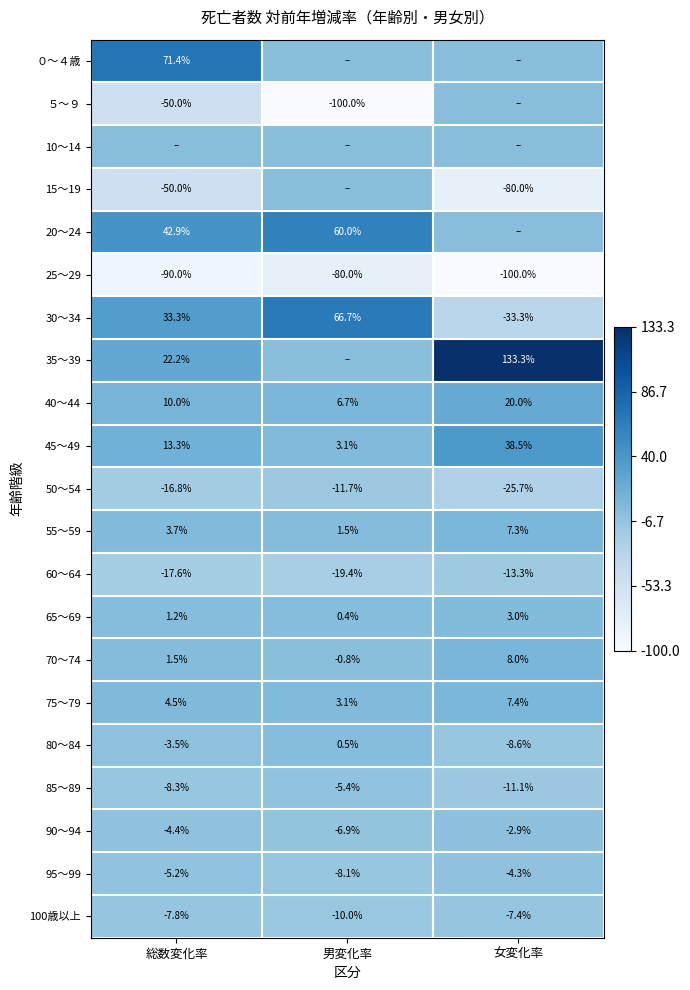

Is the value of 100歳以上 at 男変化率 greater than the value of 75～79 at 総数変化率?

No